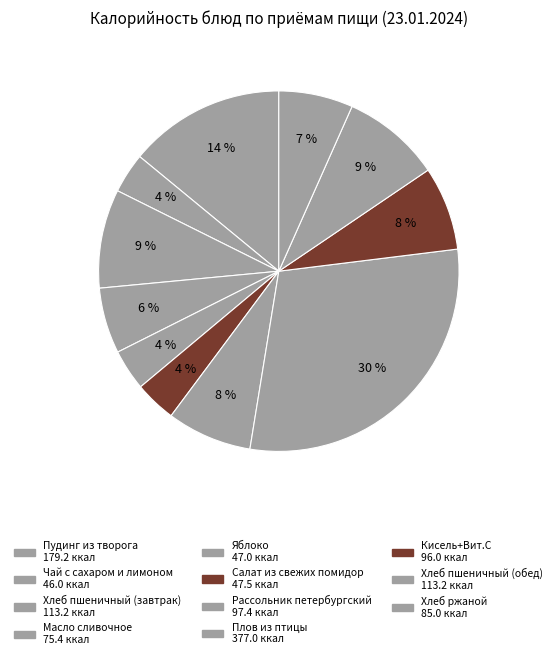

Between Рассольник петербургский and Салат из свежих помидор, which is larger?

Рассольник петербургский